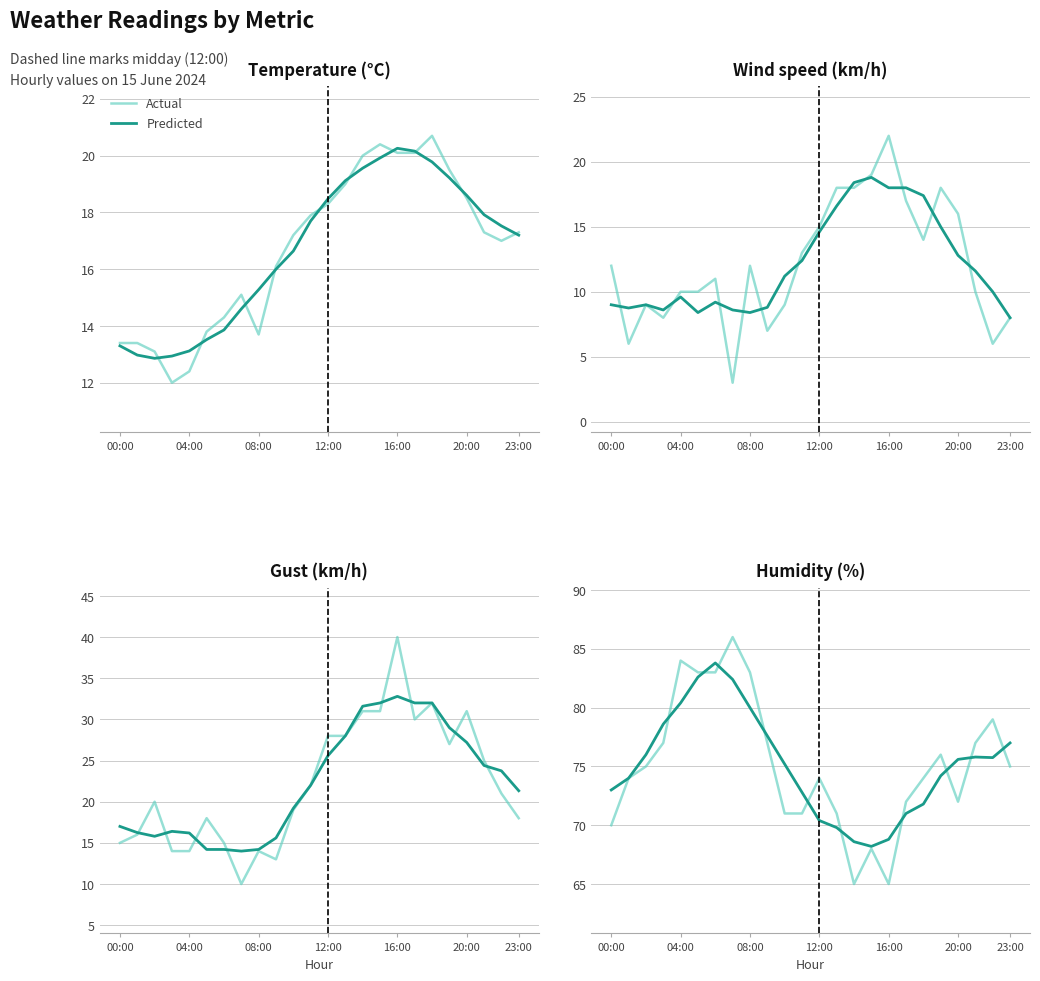

True or false: Actual and Predicted cross at least once.

True